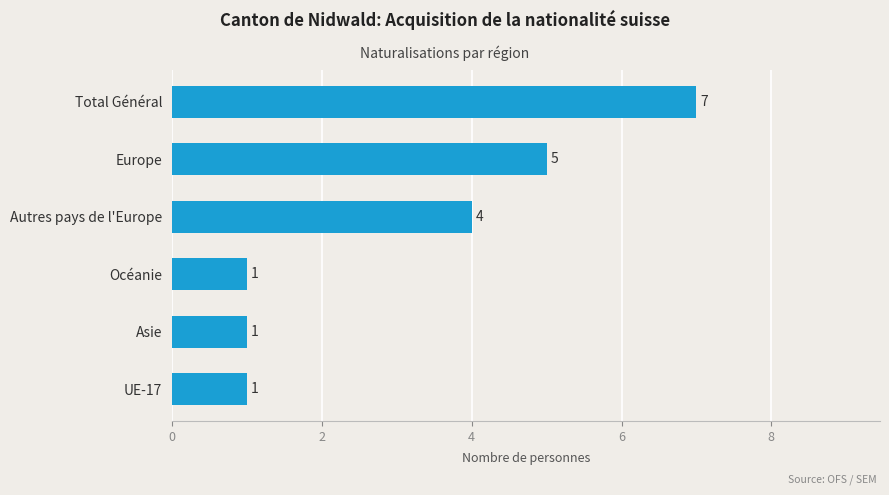

How many categories are shown in the chart?

6